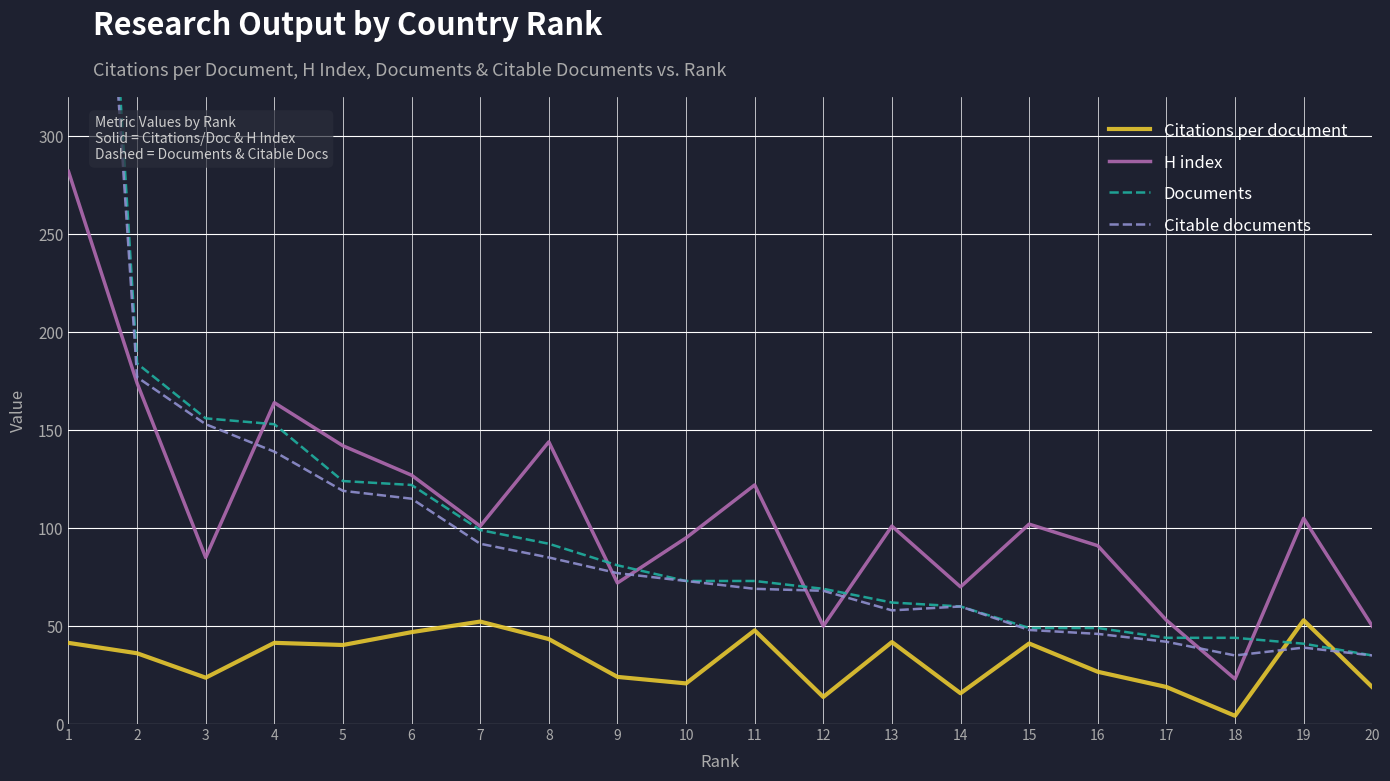

True or false: H index and Citable documents intersect in this chart.

True